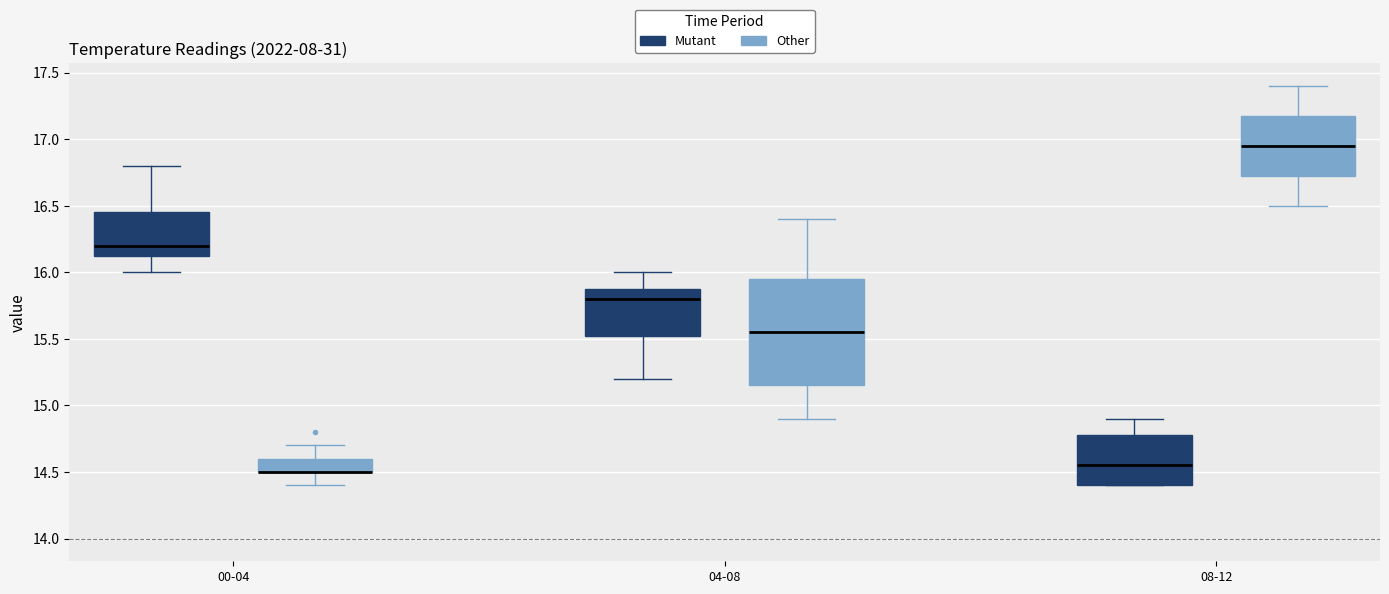

Reading left to right, transcribe this box plot: for each box, give where its median line is, the range the box spans, and where its two whiskers end, as read against the y-axis. The values are not printed on the chart, so give them approximately, as read against the axis.

00-04 (Mutant): median 16.20, box 16.15 to 16.45, whiskers 16.00 to 16.80
00-04 (Other): median 14.50 (drawn on the box's lower edge), box 14.50 to 14.60, whiskers 14.40 to 14.70
04-08 (Mutant): median 15.80, box 15.55 to 15.90, whiskers 15.20 to 16.00
04-08 (Other): median 15.55, box 15.15 to 15.95, whiskers 14.90 to 16.40
08-12 (Mutant): median 14.55, box 14.40 to 14.80, whiskers 14.40 to 14.90
08-12 (Other): median 16.95, box 16.75 to 17.20, whiskers 16.50 to 17.40